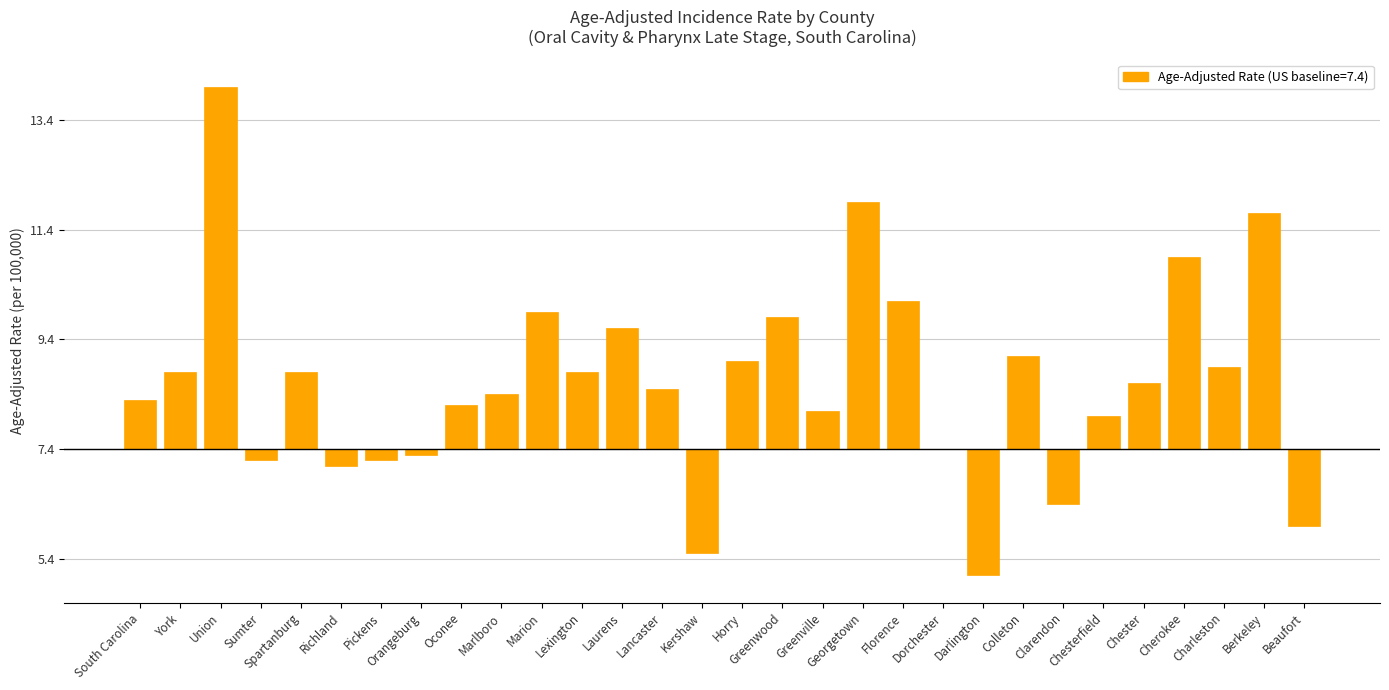

Where does the data first go above 1?

York